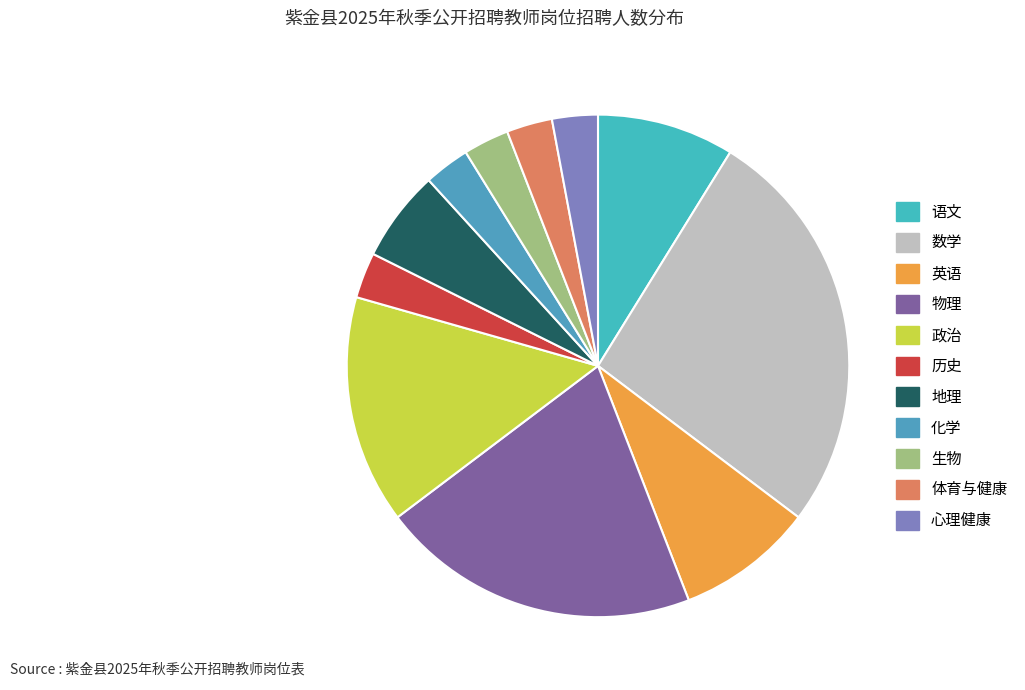

How many segments does this pie chart have?

11